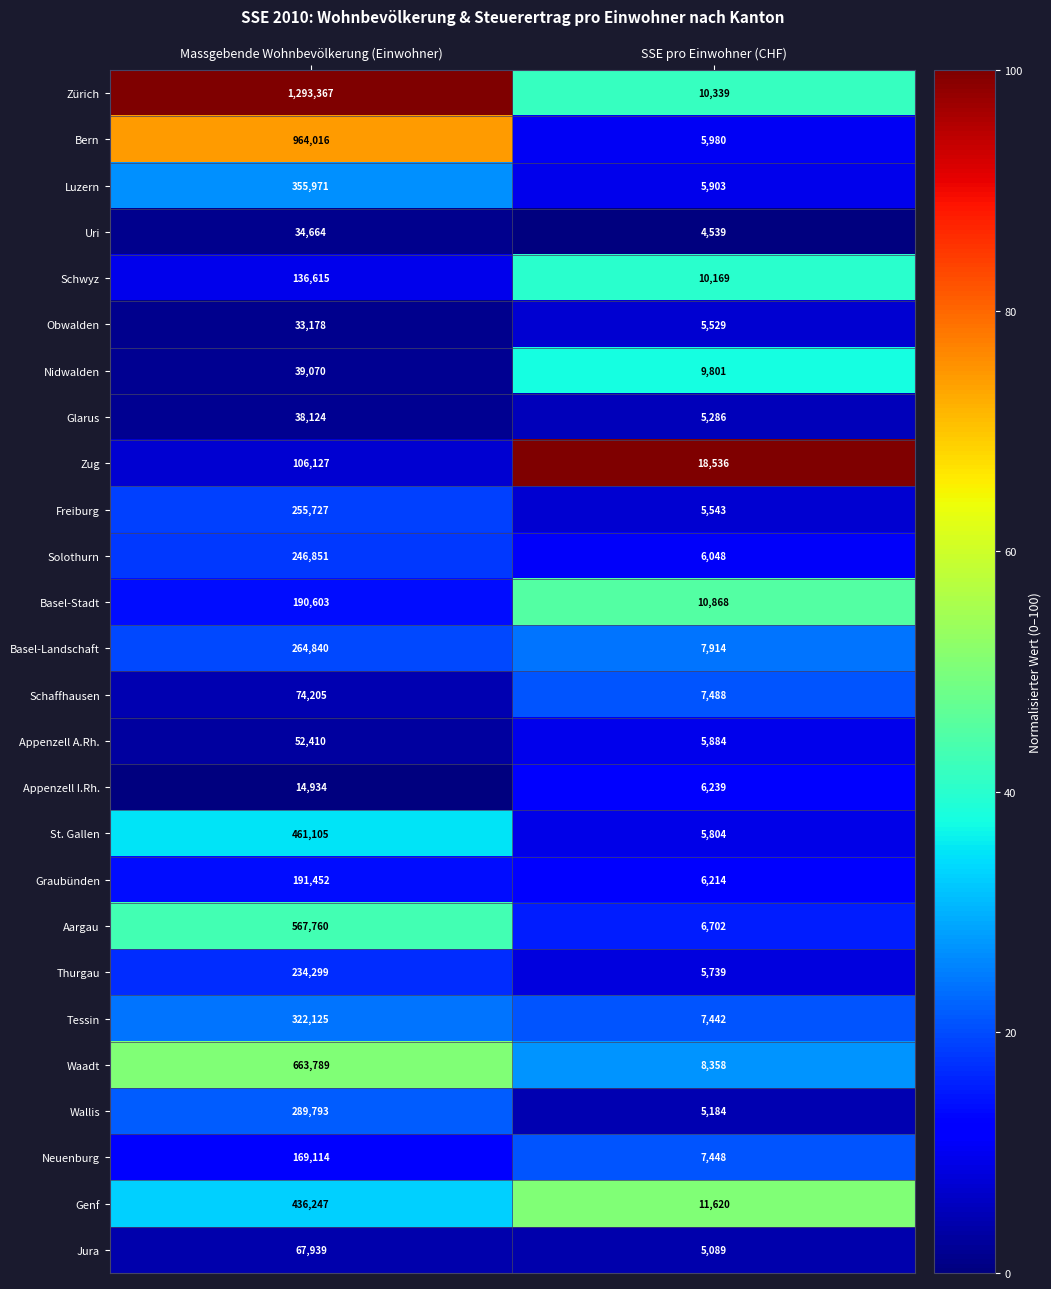

Is it true that St. Gallen equals 620364 at Massgebende Wohnbevölkerung (Einwohner)?

False